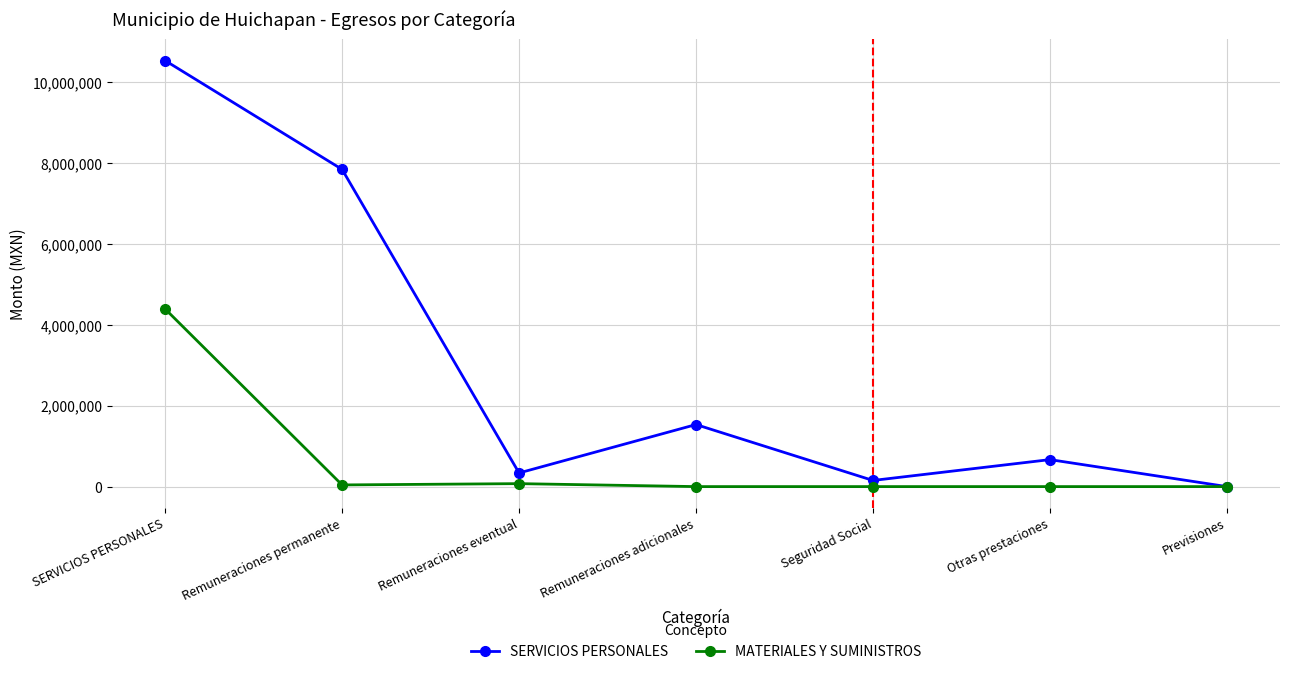

At which category is the sum across all series the highest?

SERVICIOS PERSONALES